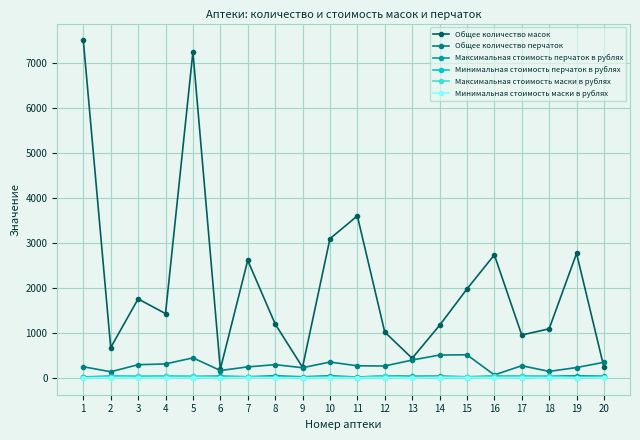

How many series are shown in this chart?

6